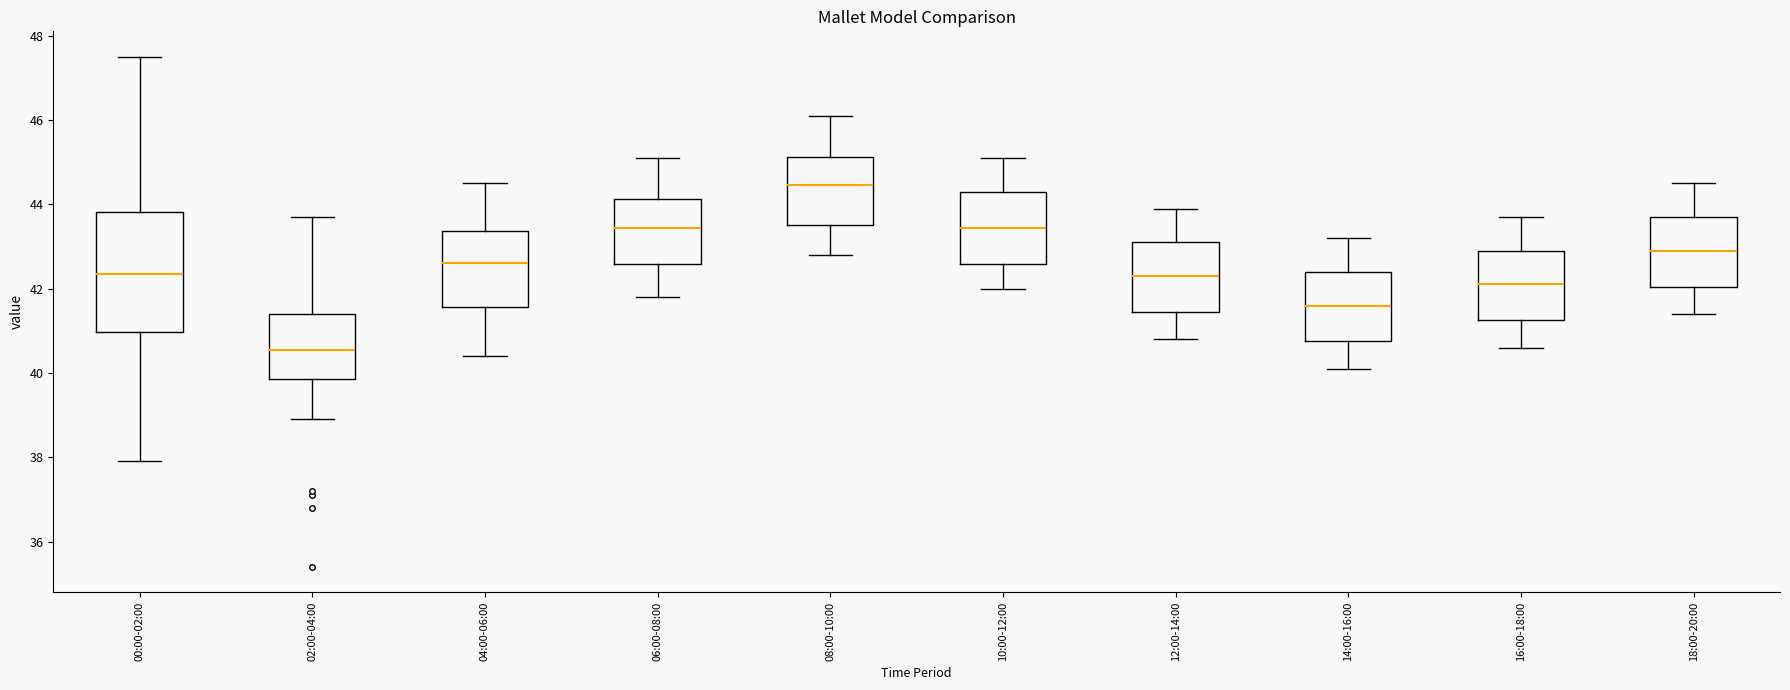

Which box's median line is the lowest?

02:00-04:00